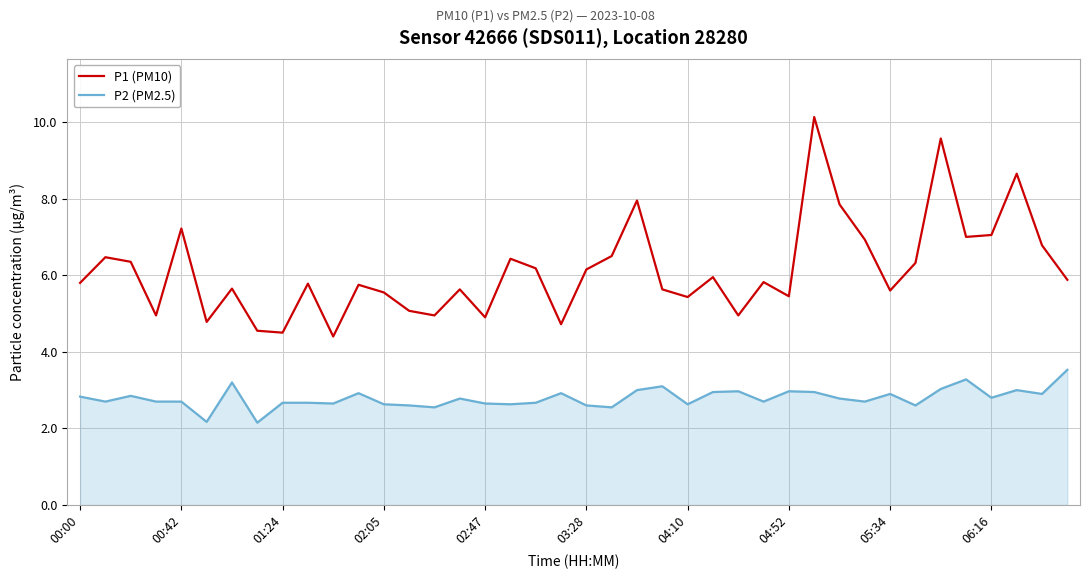

Rank the series by their maximum value, from highest to lowest.

P1 (PM10), P2 (PM2.5)